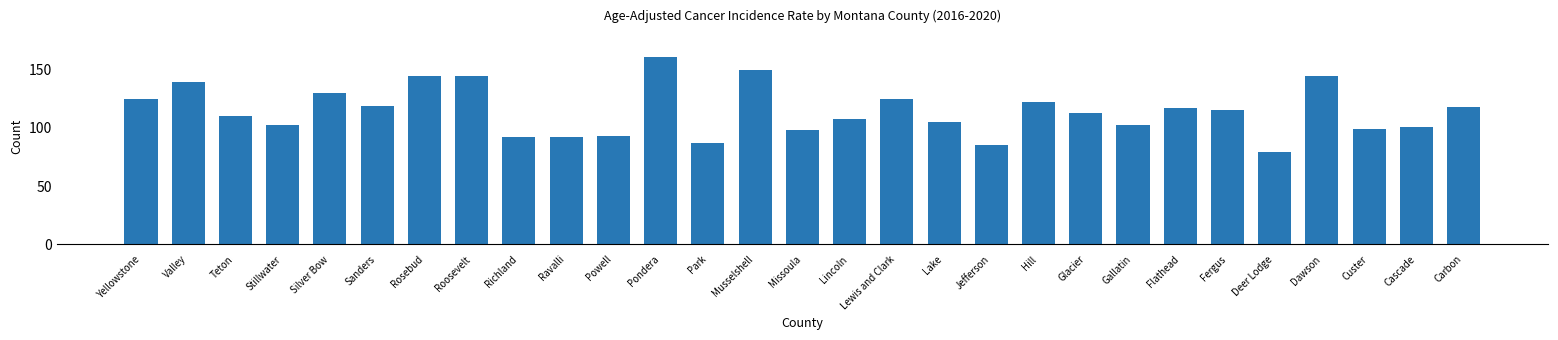

True or false: the data shows 178.0 at Lincoln.

False